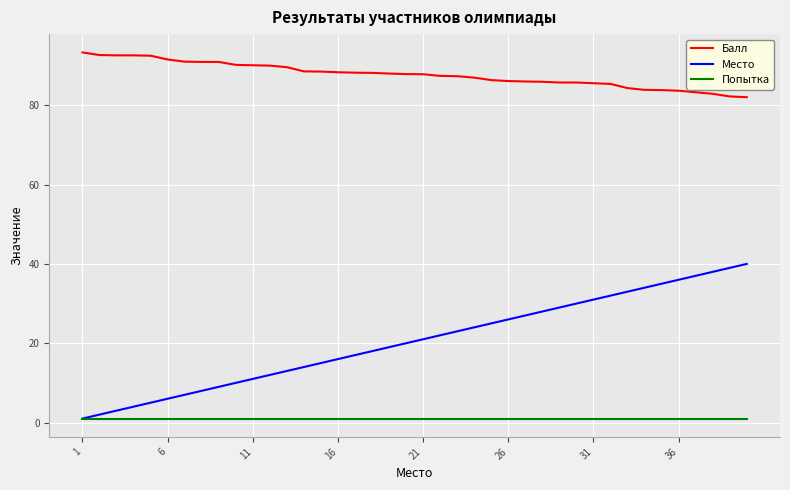

True or false: Место has more than 2 interior local peaks.

False